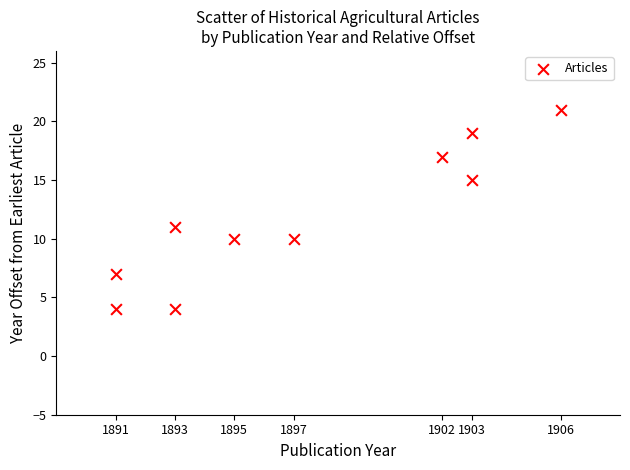

What Y value in the scatter plot is closest to 12?

11